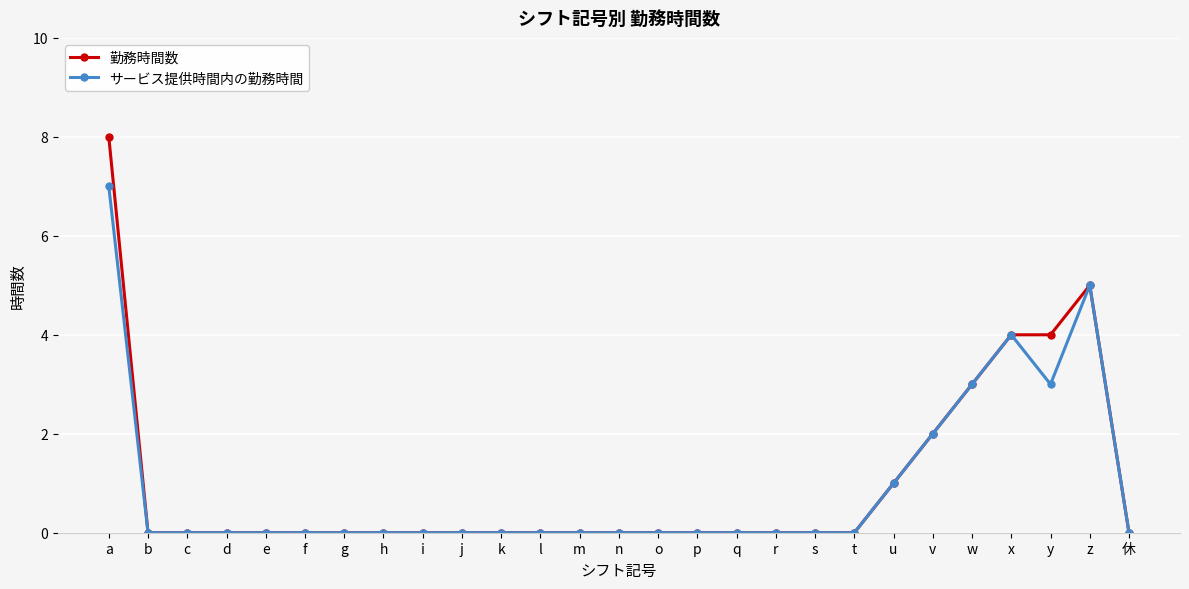

What is the maximum value for サービス提供時間内の勤務時間?

7